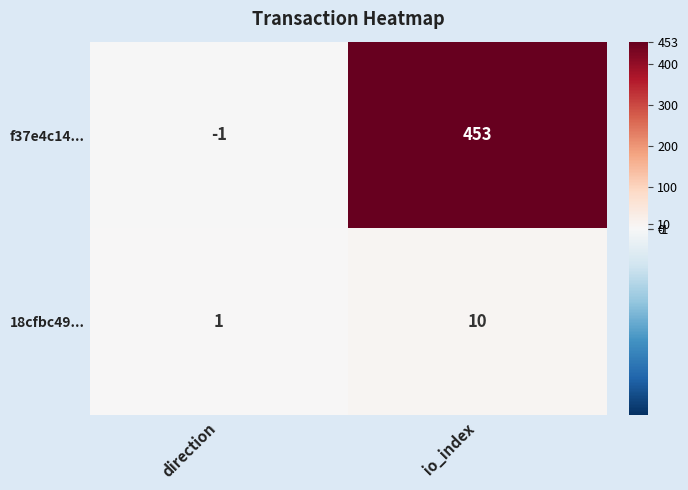

True or false: 18cfbc49... has a value of 5 at io_index.

False